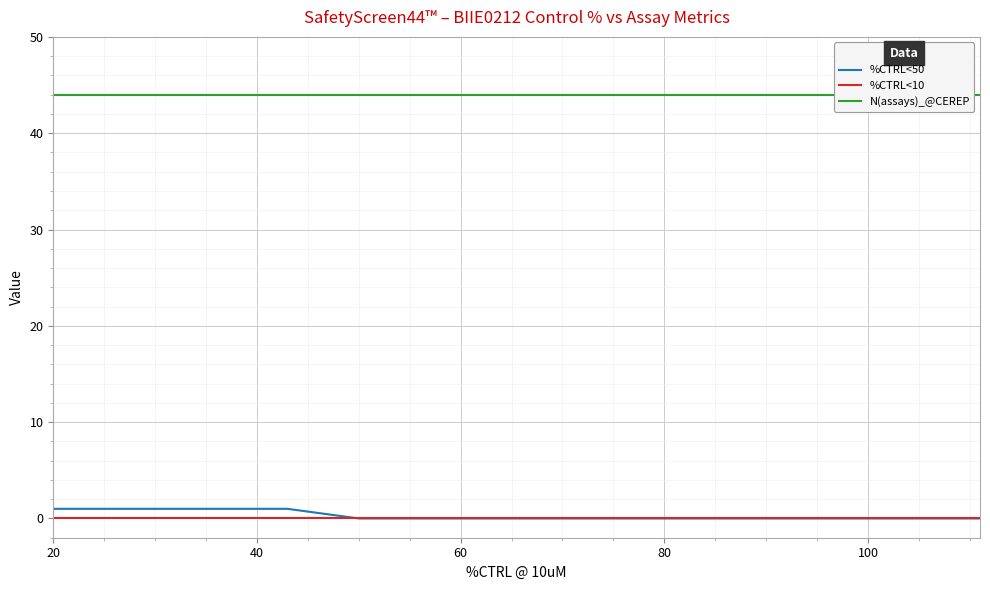

What are all the series names shown in the legend?

%CTRL<50, %CTRL<10, N(assays)_@CEREP